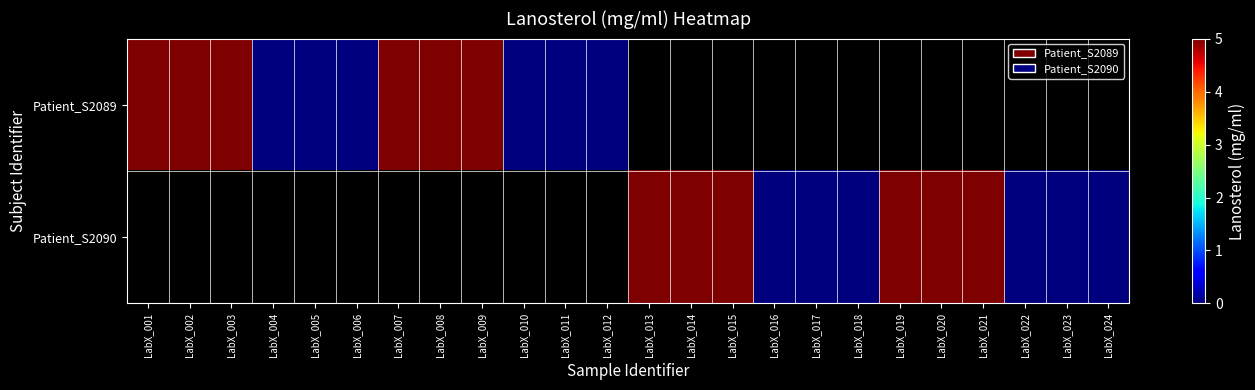

Is it true that Patient_S2090 equals 1.6 at LabX_021?

False